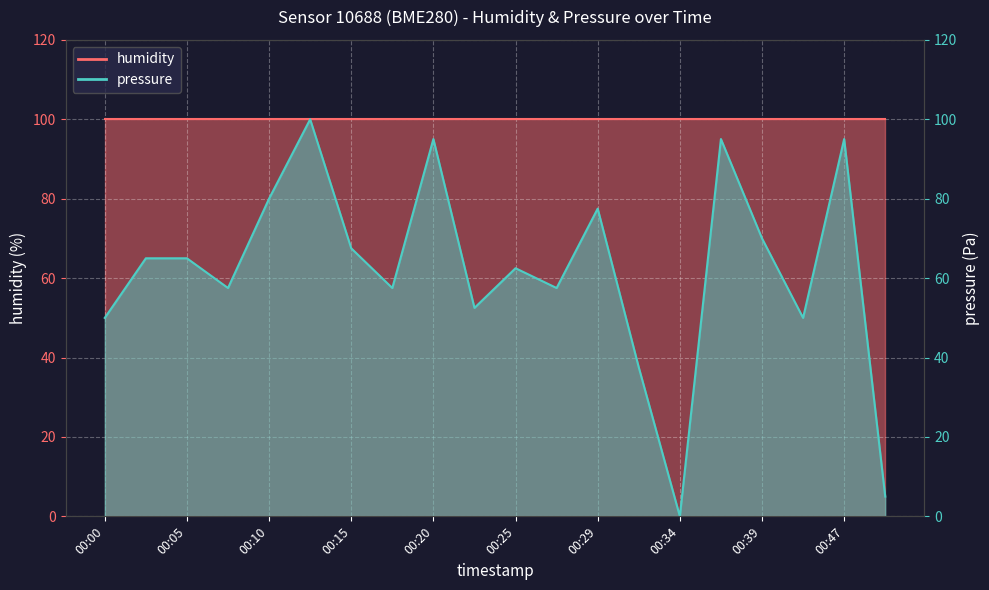

What is the change in value from 00:34 to 00:42?

+50.0